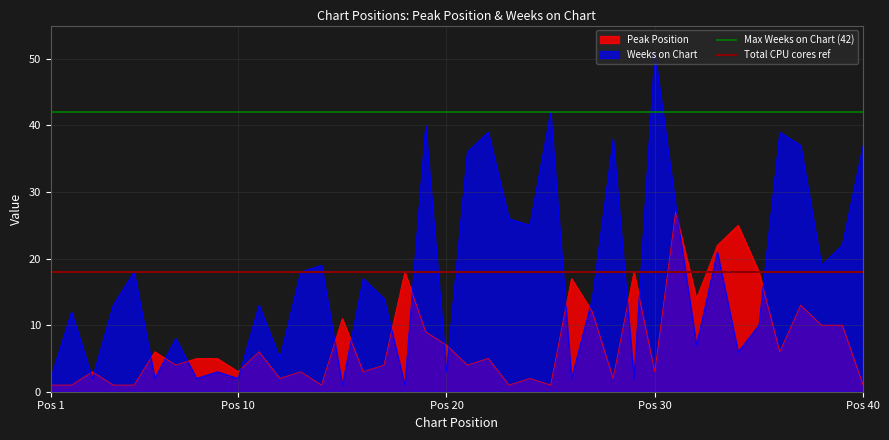

What is the maximum value for Weeks on Chart?

51